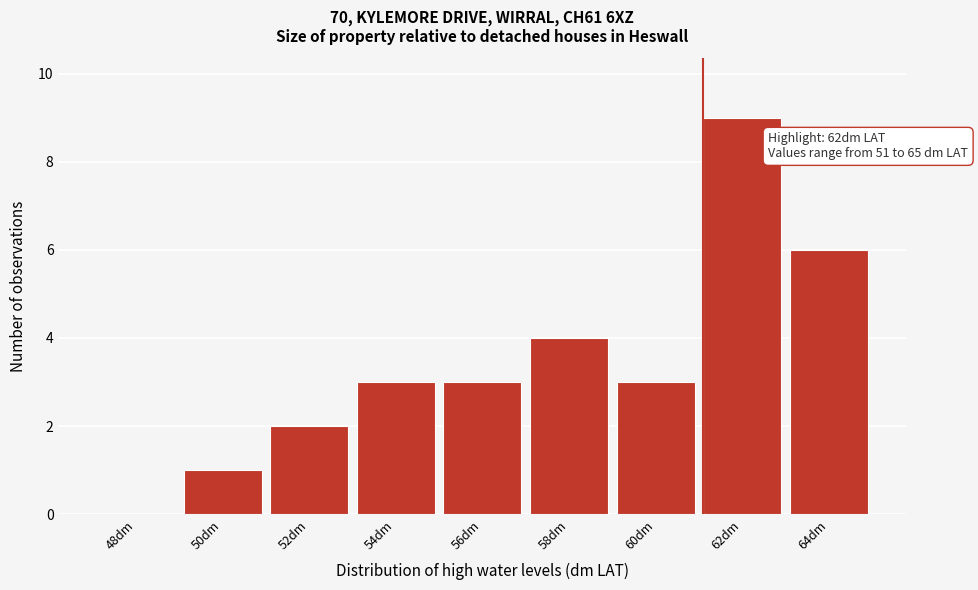

Reading left to right, transcribe all the data shown in this chart.

48dm=0	50dm=1	52dm=2	54dm=3	56dm=3	58dm=4	60dm=3	62dm=9	64dm=6